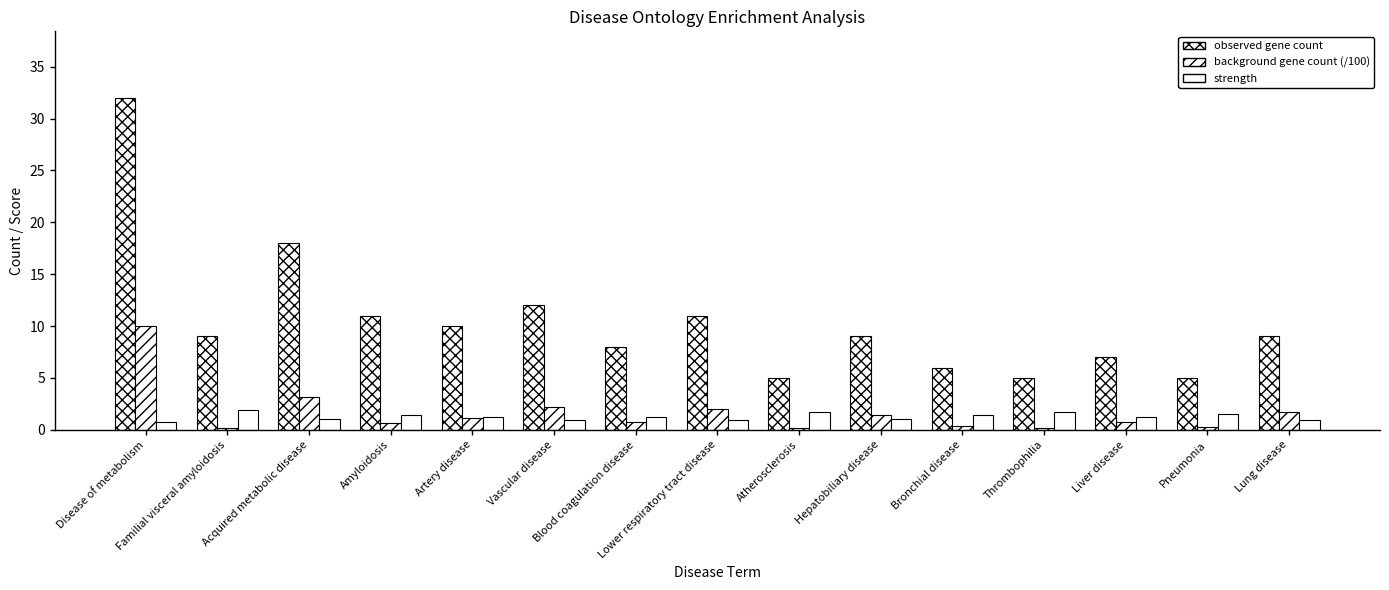

How many groups of bars are there?

15